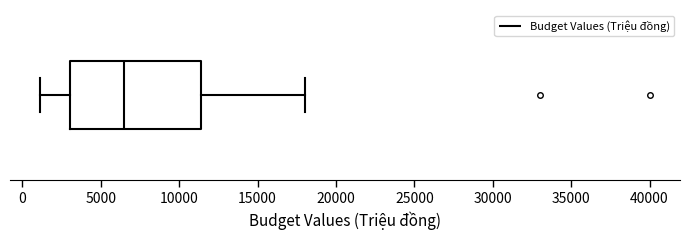

Transcribe this box plot: give where the median line is, the range the box spans, and where the two whiskers end, as read against the x-axis. The values are not printed on the chart, so give them approximately, as read against the axis.

median 6500, box 3000 to 11500, whiskers 1000 to 18000